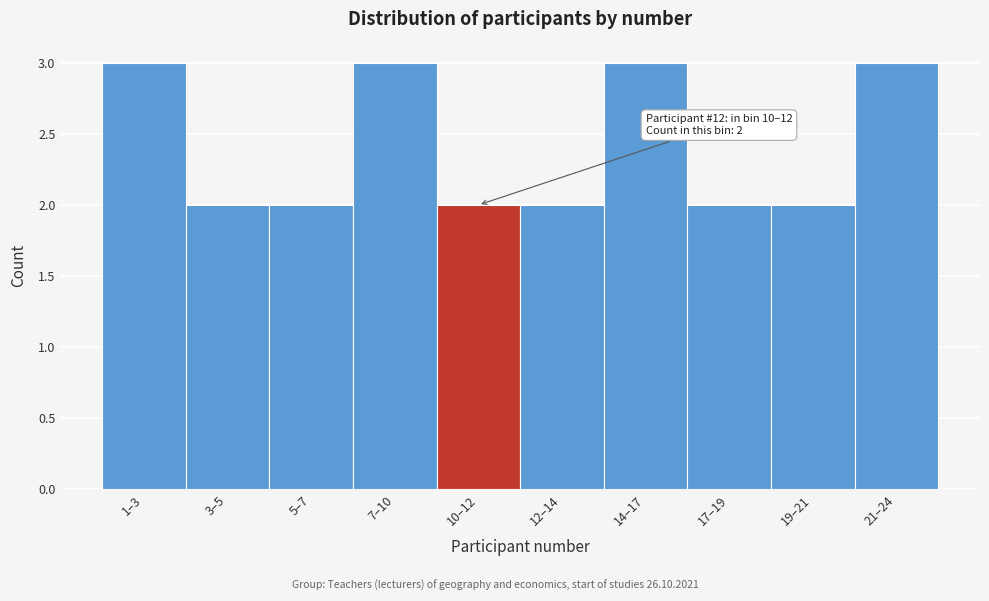

Reading left to right, list all the values displayed in this chart.

1–3=3	3–5=2	5–7=2	7–10=3	10–12=2	12–14=2	14–17=3	17–19=2	19–21=2	21–24=3